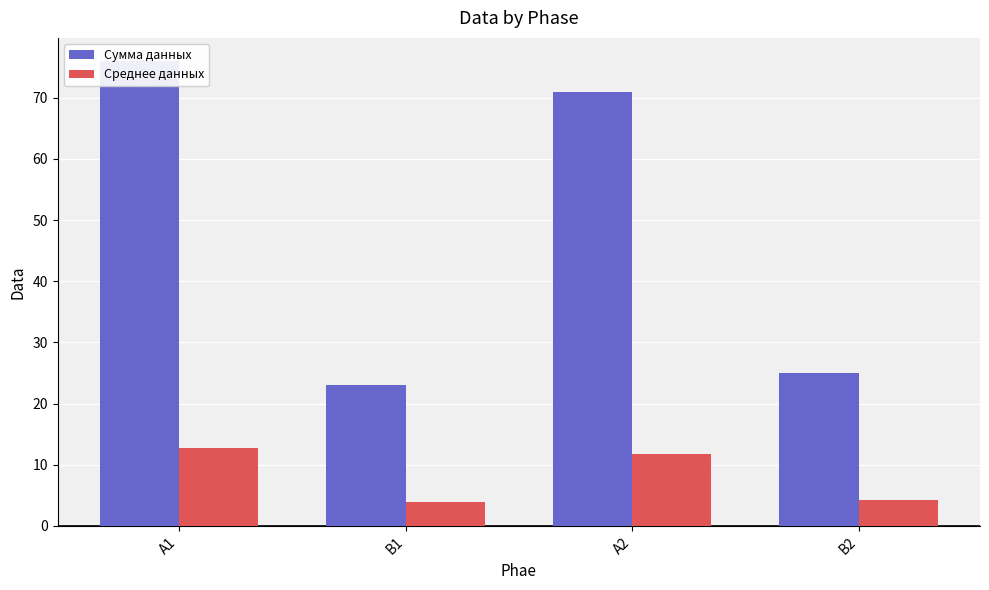

The Сумма данных series shows 25.0 at B2. True or false?

True